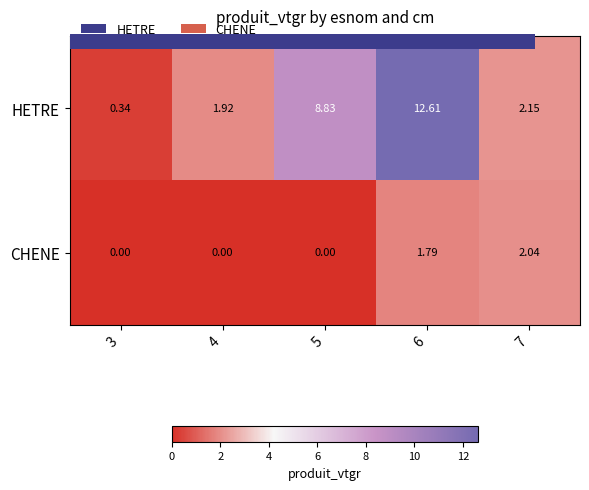

Which series changed the most between 4 and 7?

CHENE